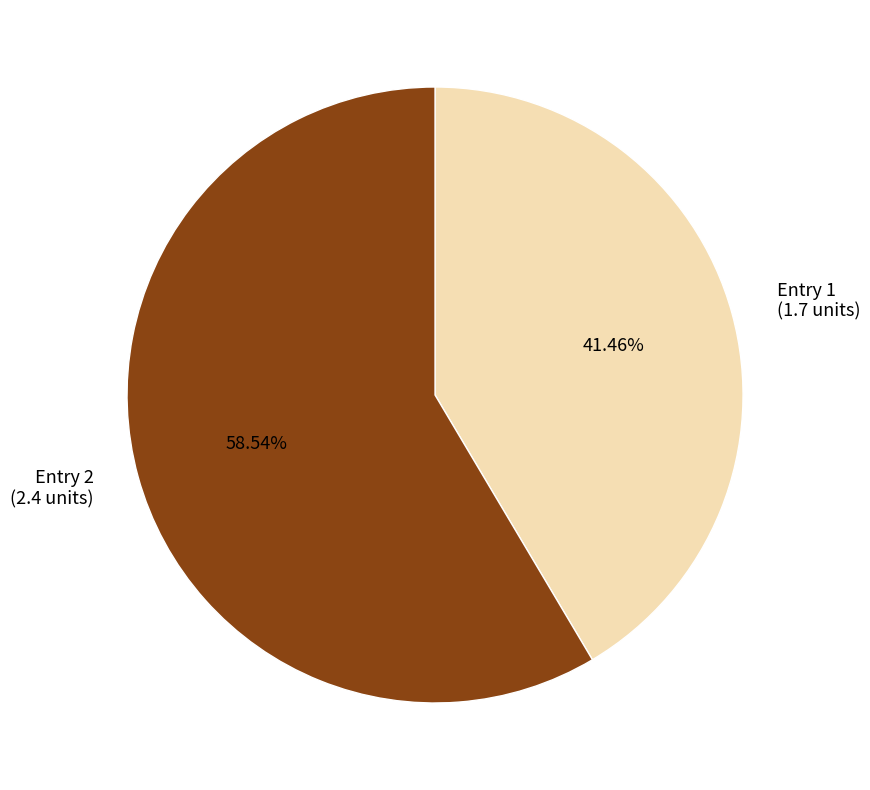

How many segments does this pie chart have?

2